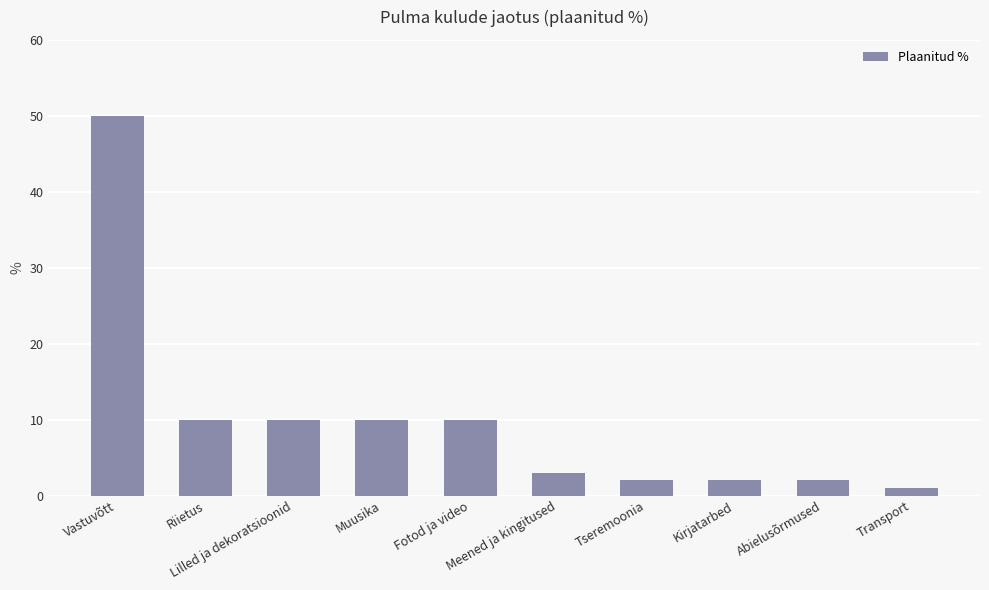

Does the chart contain stacked bars?

No